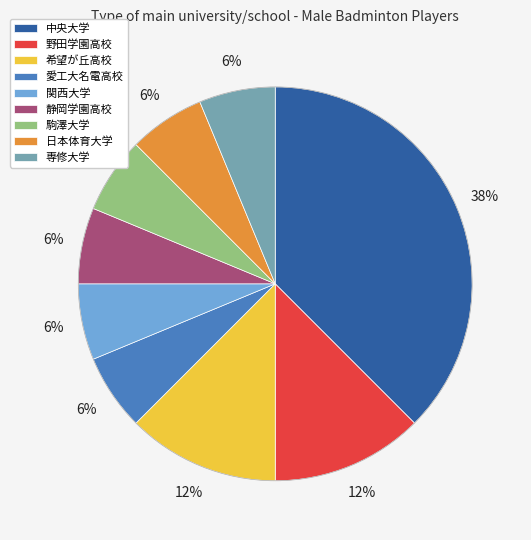

True or false: 愛工大名電高校 accounts for 6% of the total.

True